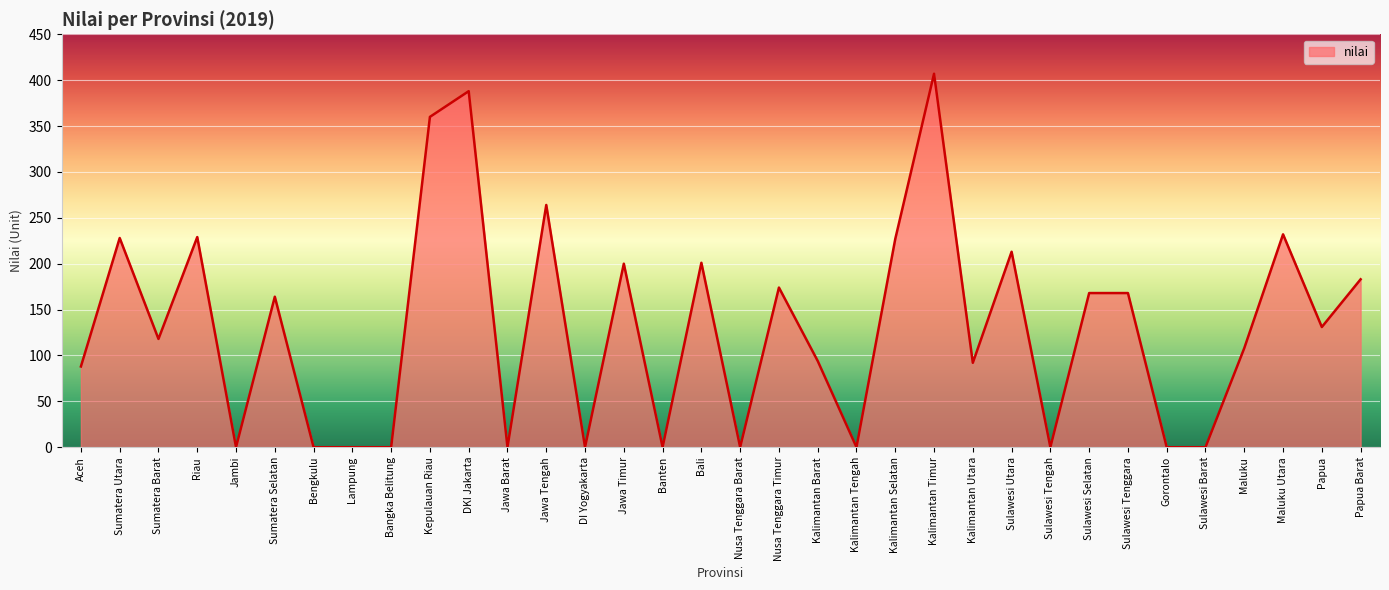

How many lines are shown in the chart?

1